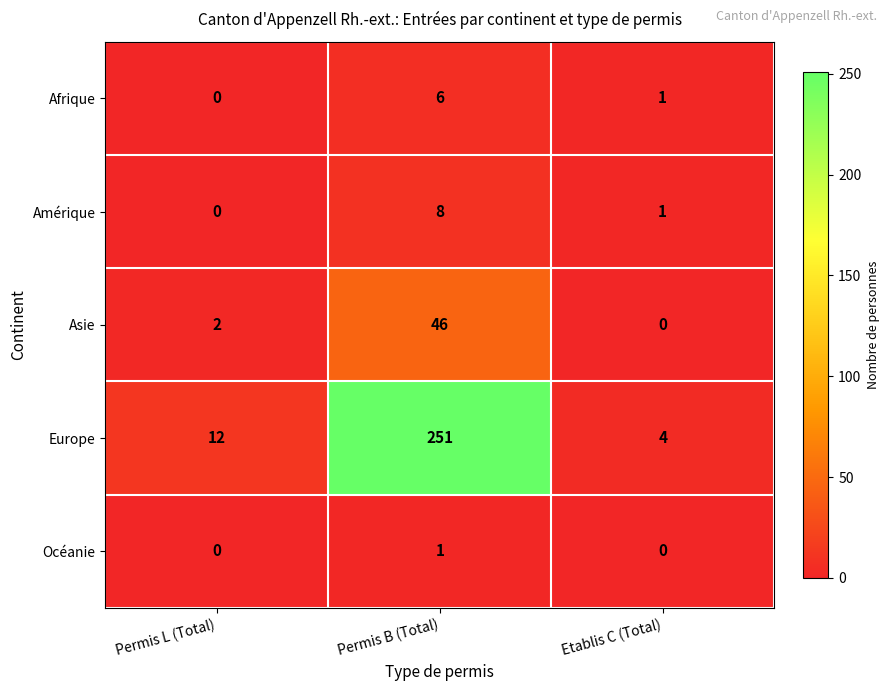

Rank the series by their maximum value, from highest to lowest.

Europe, Asie, Amérique, Afrique, Océanie